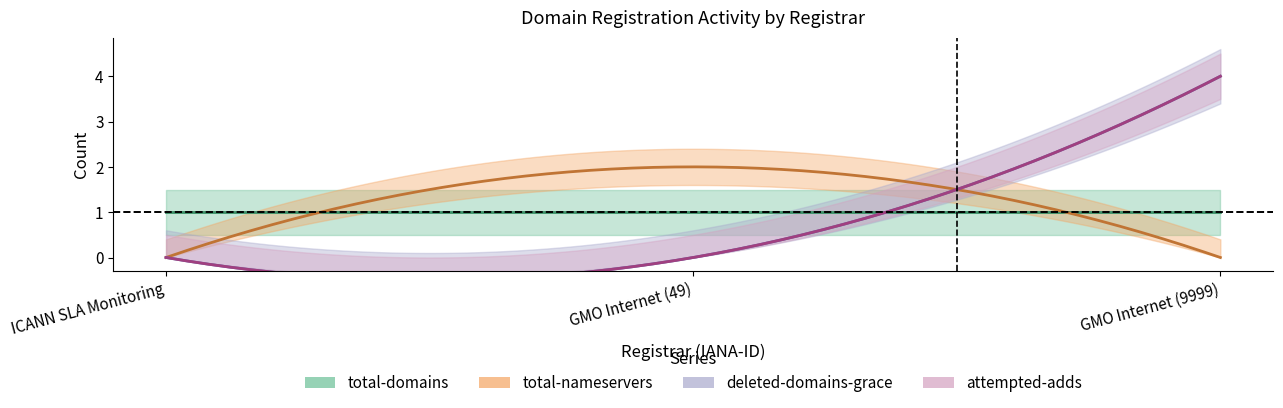

At how many categories does at least one series exceed 3?

1